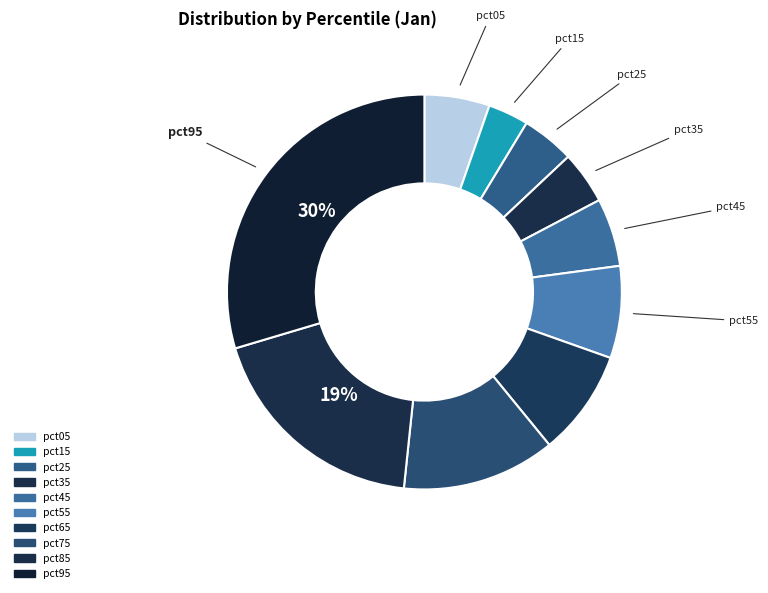

Rank the categories by value from lowest to highest.

pct15, pct35, pct25, pct05, pct45, pct55, pct65, pct75, pct85, pct95